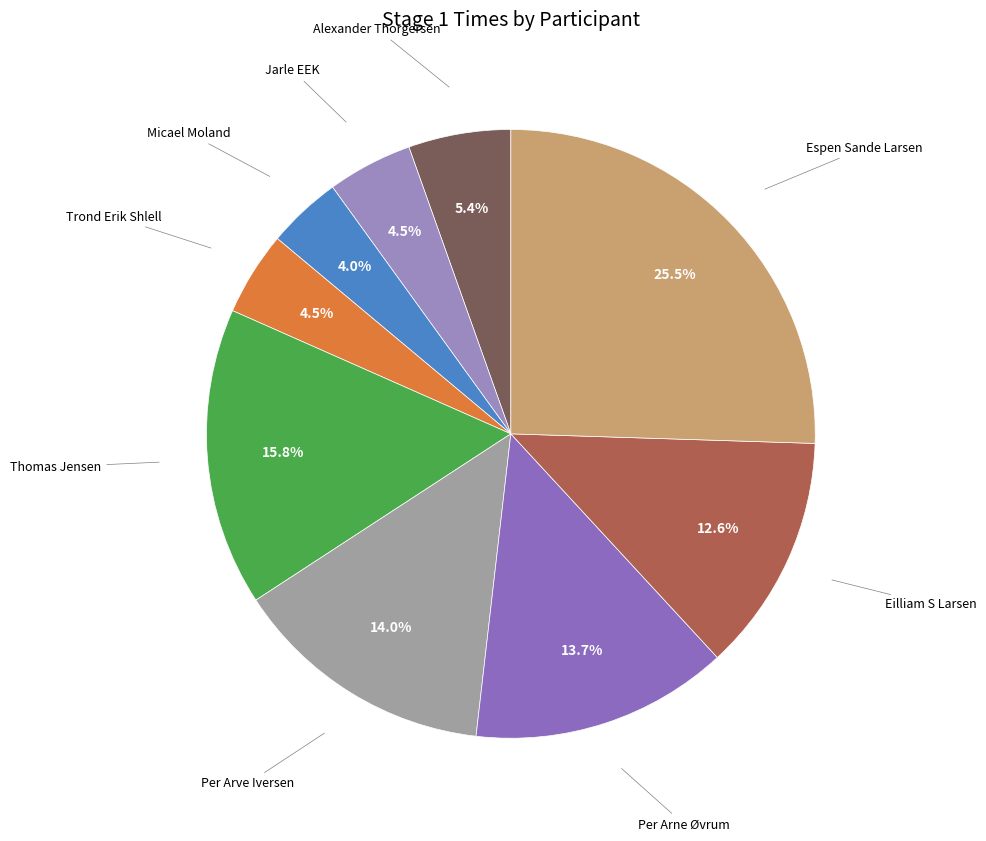

Count the number of slices in the pie.

9